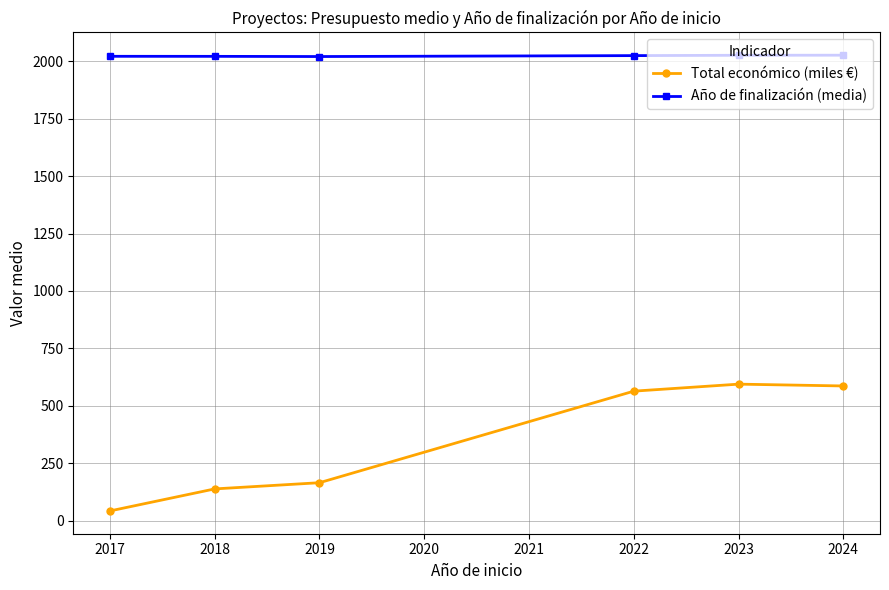

What is the spread (max minus min) of values at 2018?

1883.8